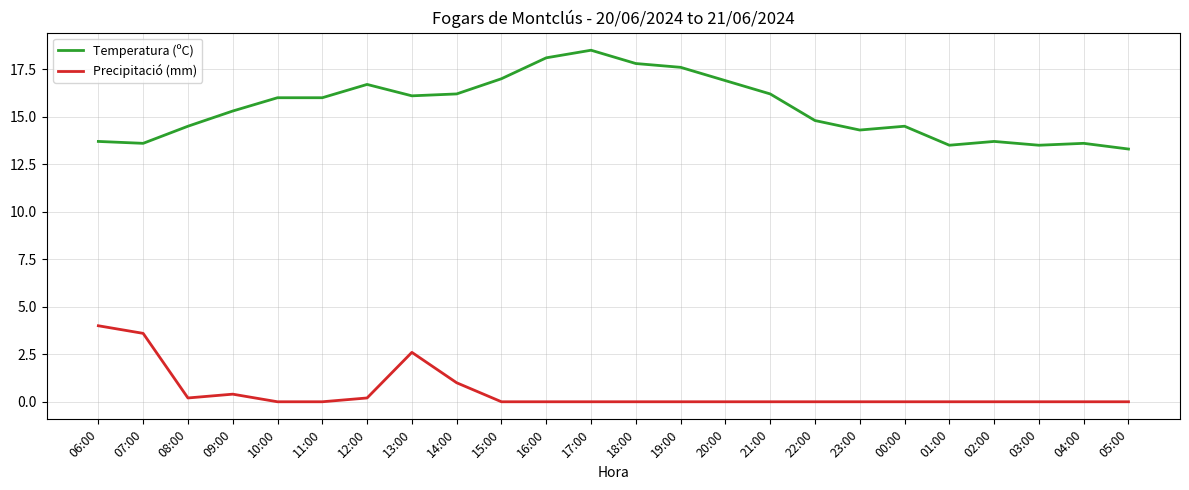

Is this an area chart (filled region under the line)?

No